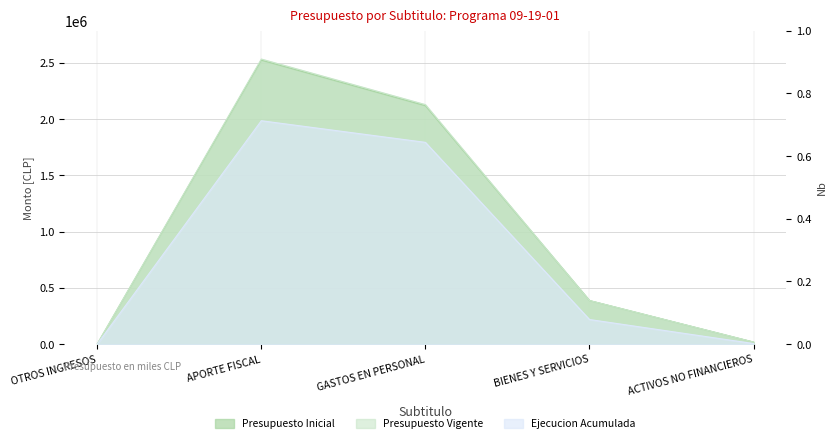

What is the approximate value of Presupuesto Inicial at GASTOS EN PERSONAL?

2117520